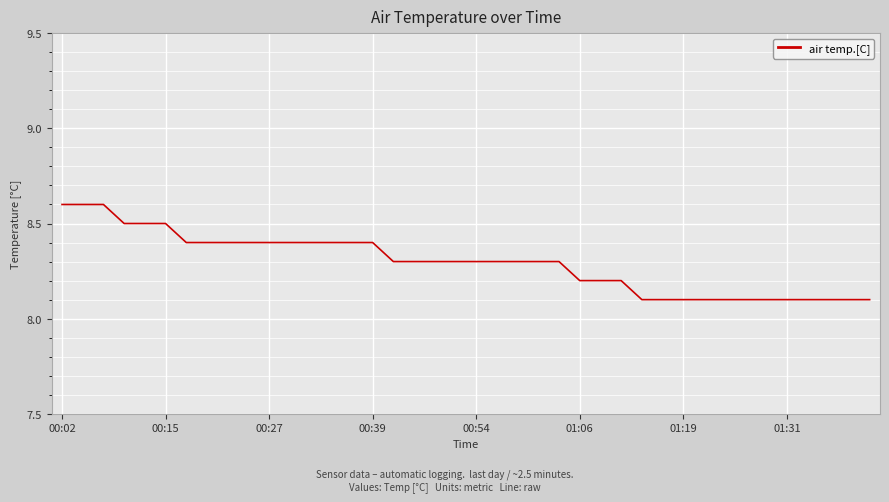

What is the maximum value shown in the chart?

8.6